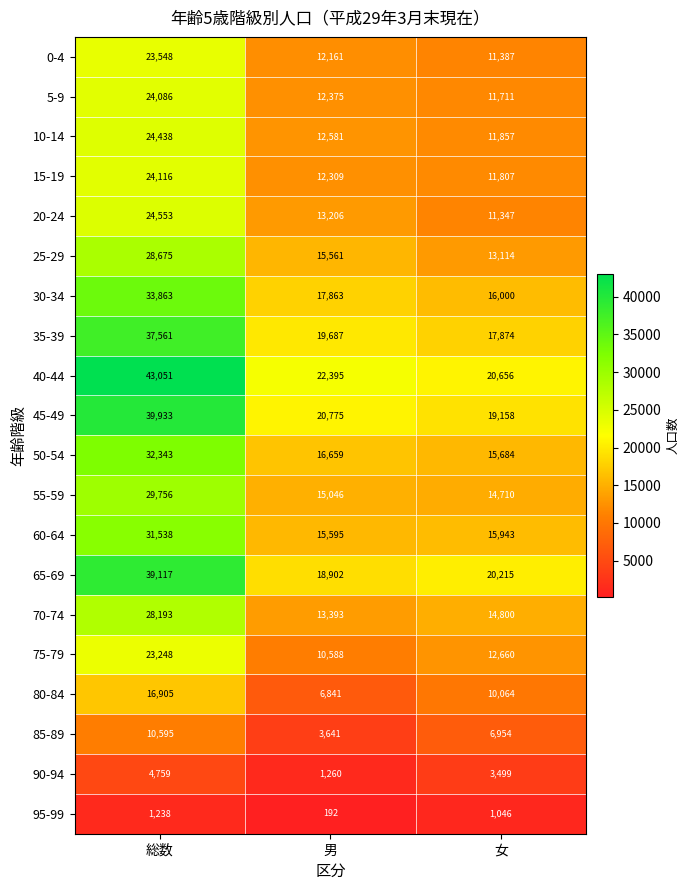

Rank the categories by 30-34 value from lowest to highest.

女, 男, 総数